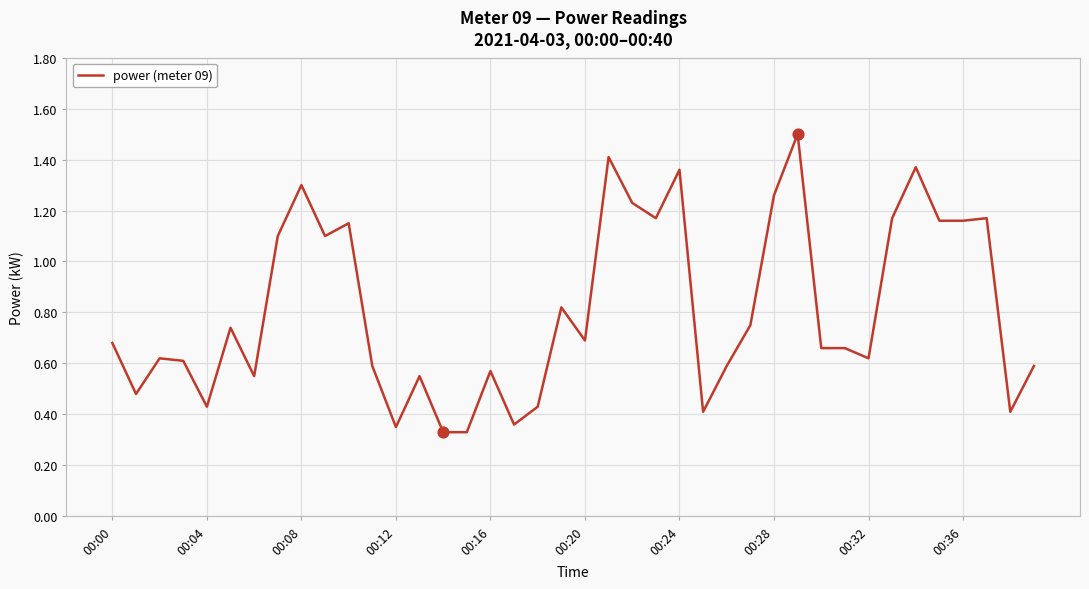

What is the maximum value shown in the chart?

1.5